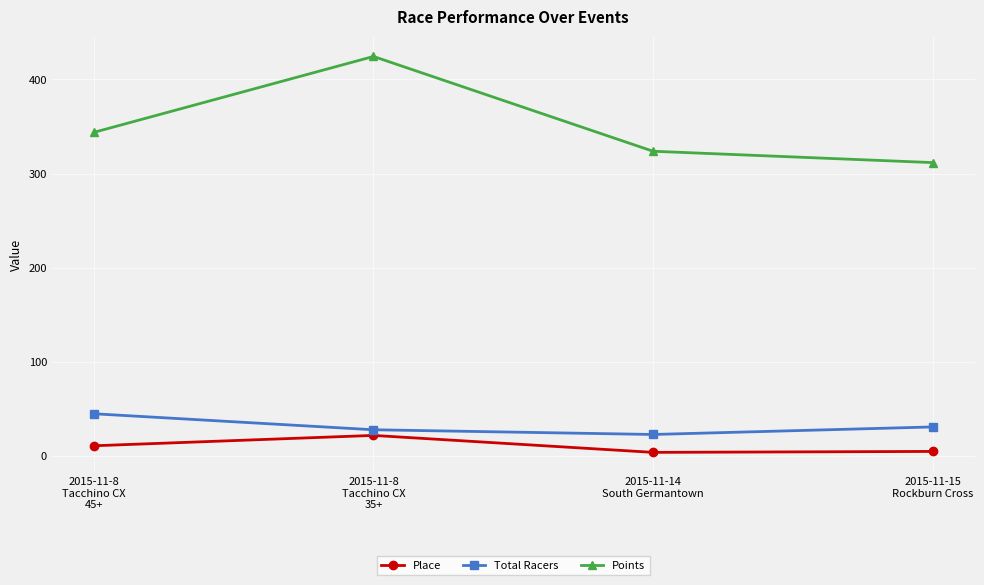

What position from the right is 2015-11-8
Tacchino CX
35+?

3